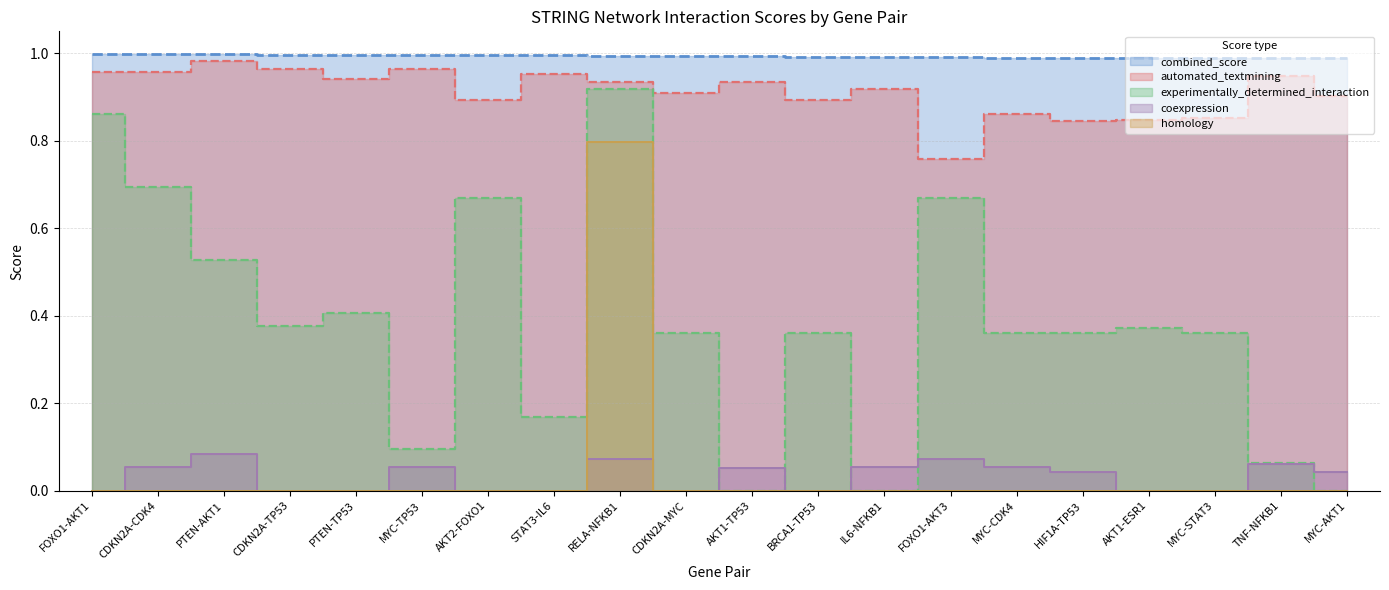

How many values in experimentally_determined_interaction are above zero?

17